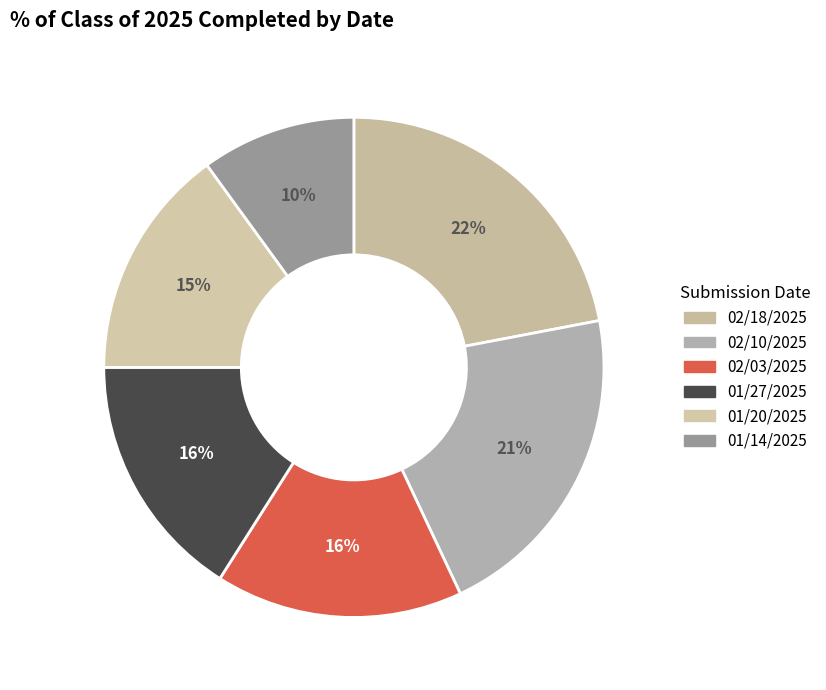

The 02/10/2025 slice represents 10% of the pie. True or false?

False